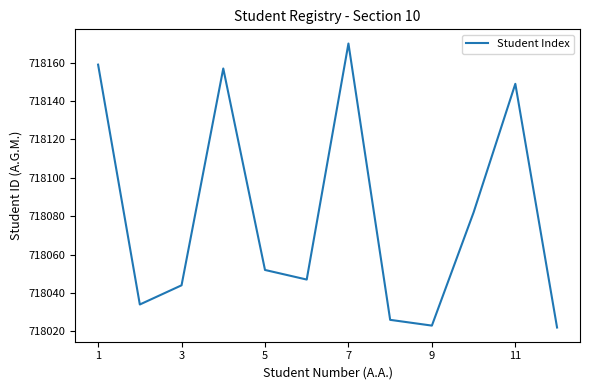

What is the difference between the maximum and minimum values?

148